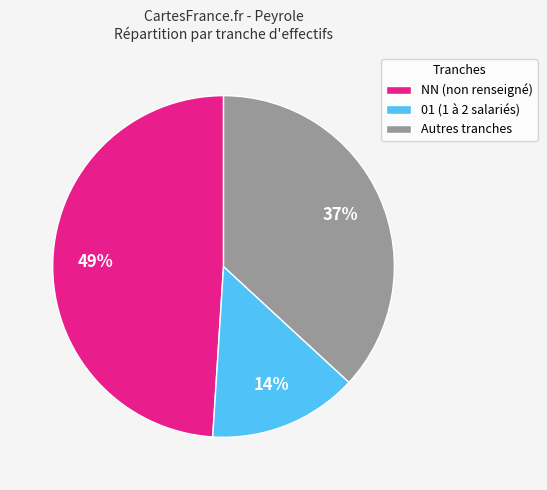

To the nearest percent, what is the average slice percentage?

33%